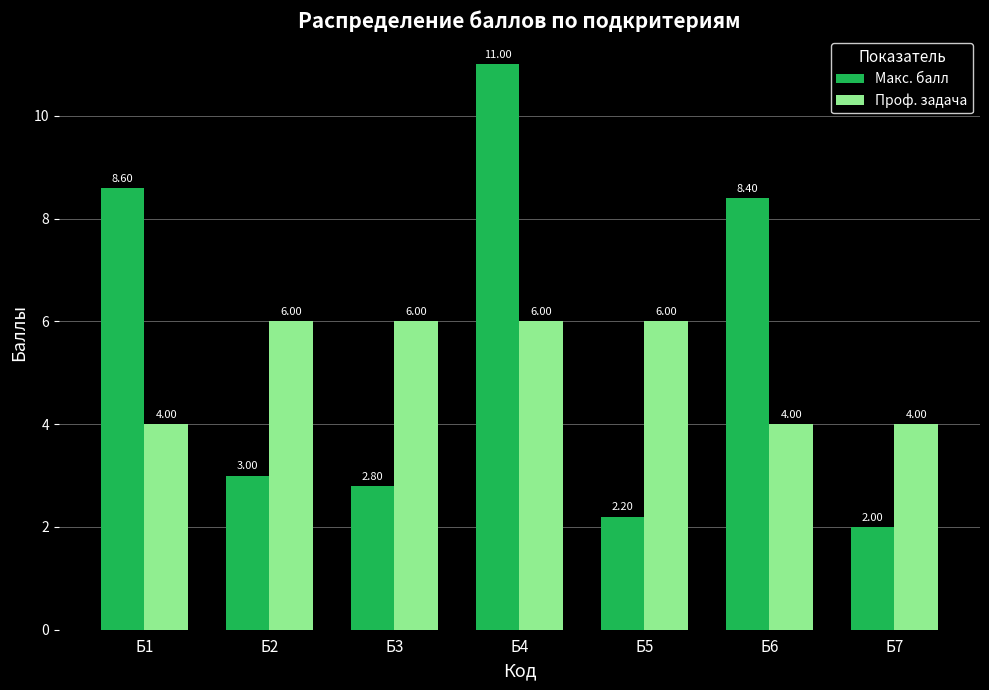

How many bars are there in each group?

2